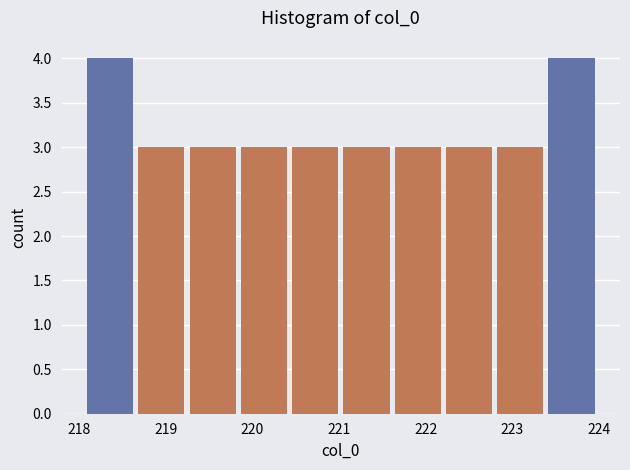

Reading left to right, transcribe this chart: for each bar, give the range it covers on the x-axis and its height. Neither the bar edges nor the heights are printed on the chart, so give them approximately, as read against the axes.

218.1 to 218.7: 4
218.7 to 219.2: 3
219.2 to 219.8: 3
219.8 to 220.4: 3
220.4 to 221.0: 3
221.0 to 221.6: 3
221.6 to 222.2: 3
222.2 to 222.8: 3
222.8 to 223.4: 3
223.4 to 224.0: 4